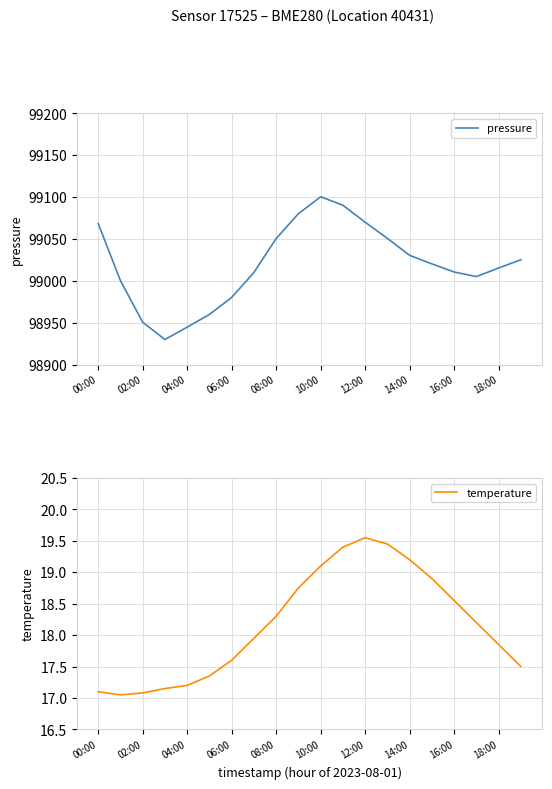

How many values in the pressure series are below 99020?

10